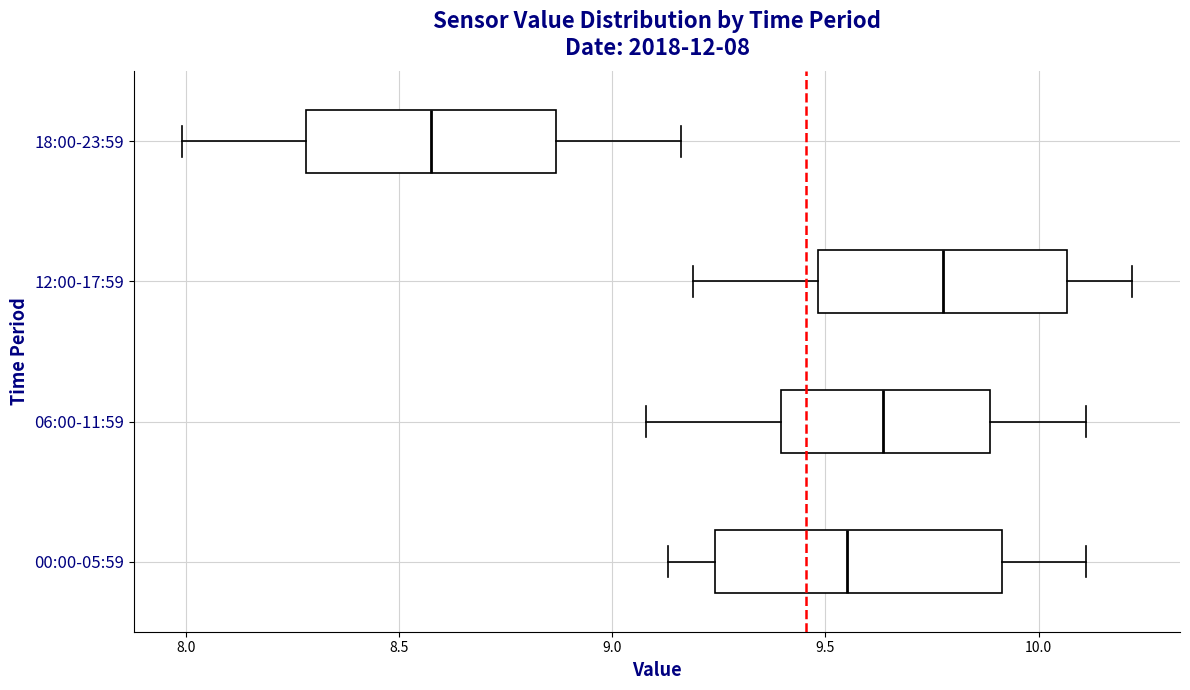

Comparing the boxes themselves (not the whiskers), which one is the widest?

00:00-05:59